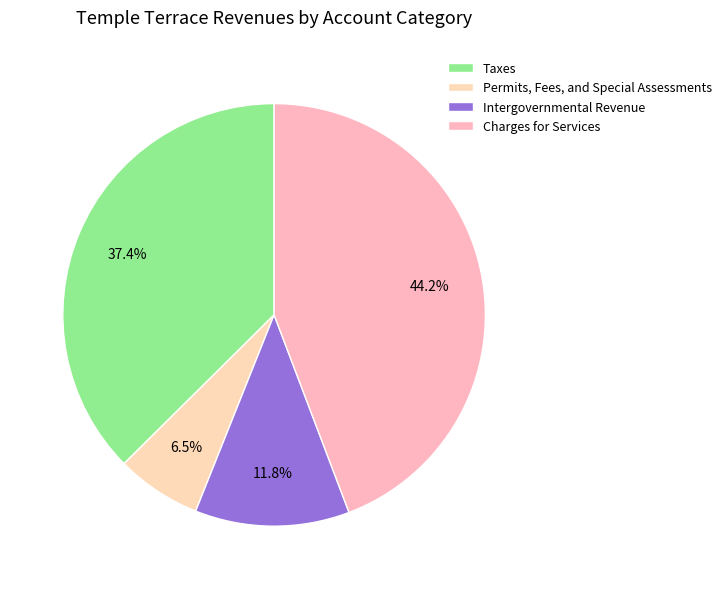

Rank the categories by value from highest to lowest.

Charges for Services, Taxes, Intergovernmental Revenue, Permits, Fees, and Special Assessments